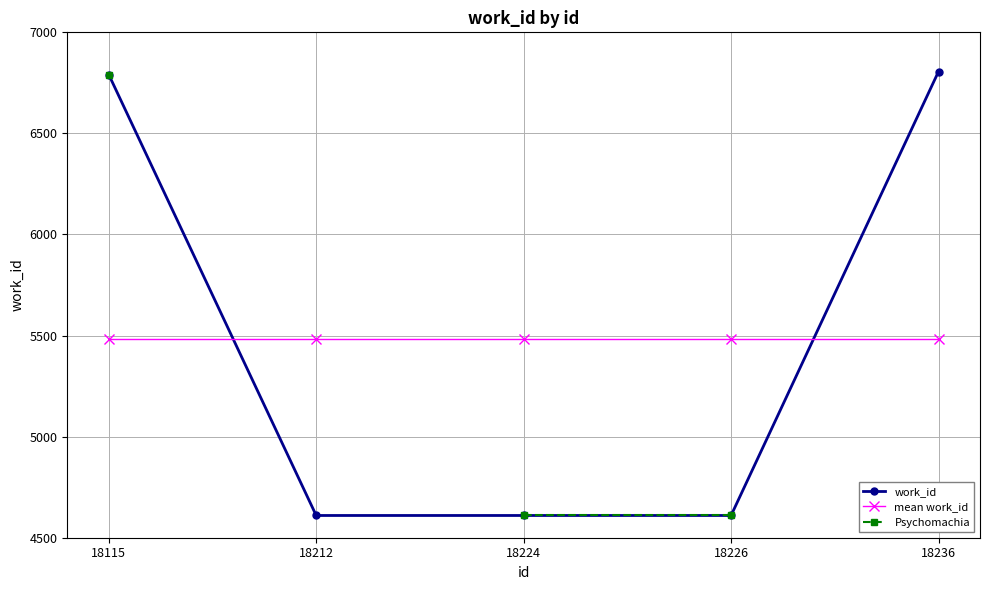

What is the minimum value for work_id?

4610.0